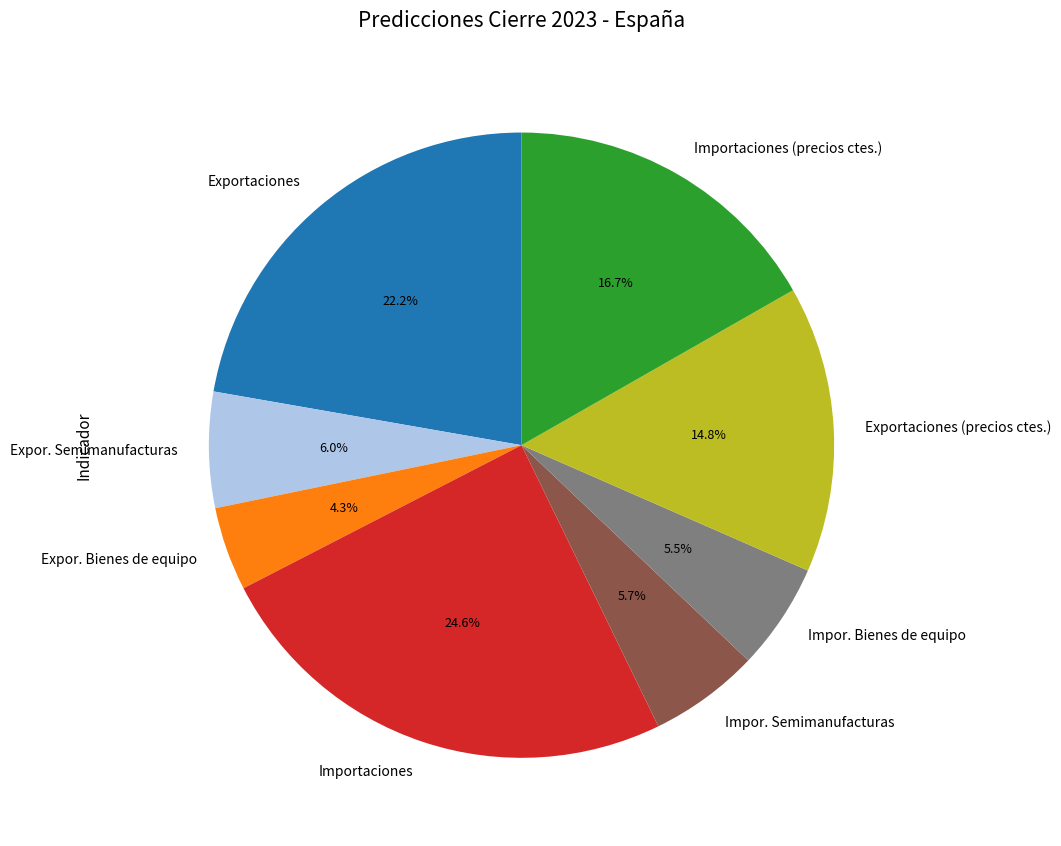

To the nearest percent, what is the difference between the largest and smallest slice percentages?

20%